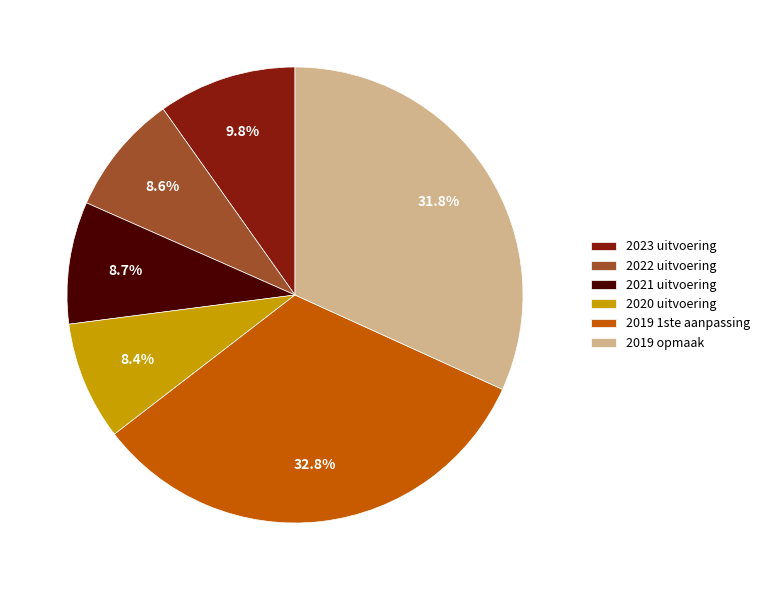

To the nearest percent, what percentage of the pie is 2022 uitvoering?

9%